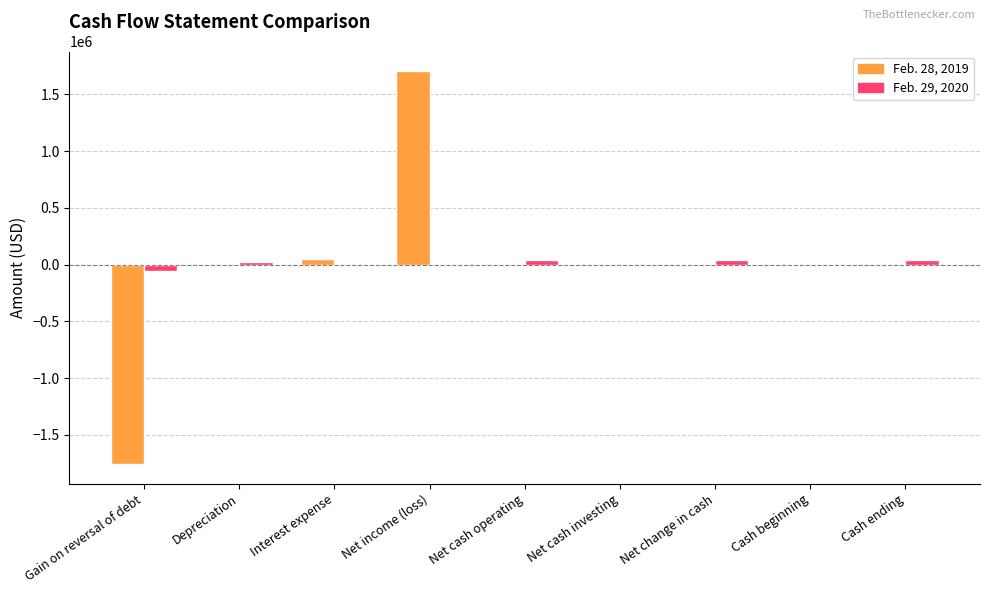

Is it true that Feb. 29, 2020 equals 0 at Net cash investing?

True